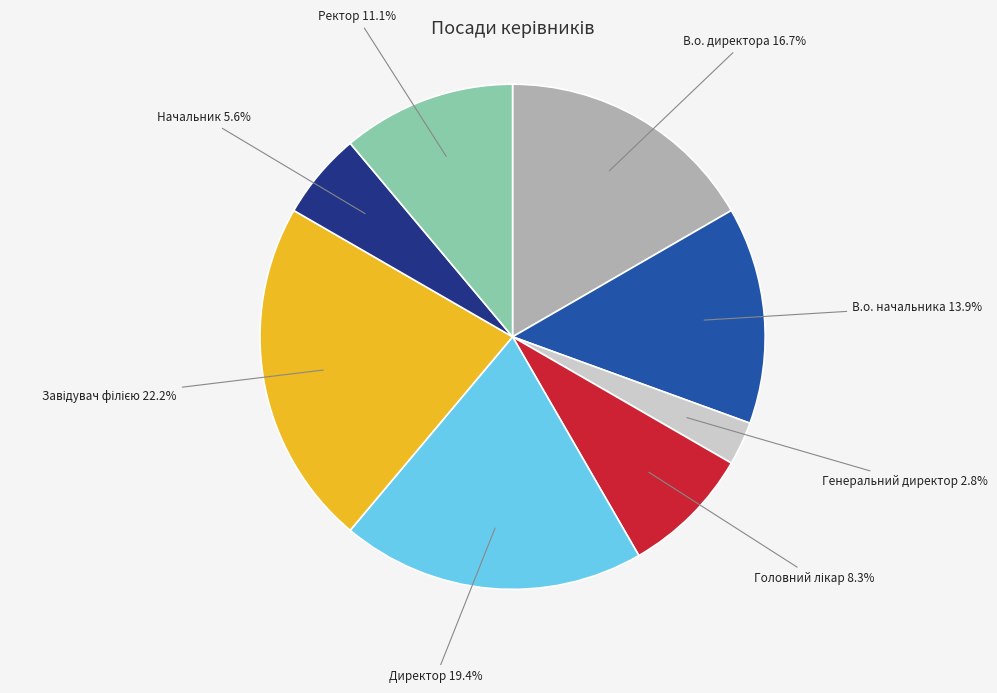

Is there a majority slice in this chart?

No